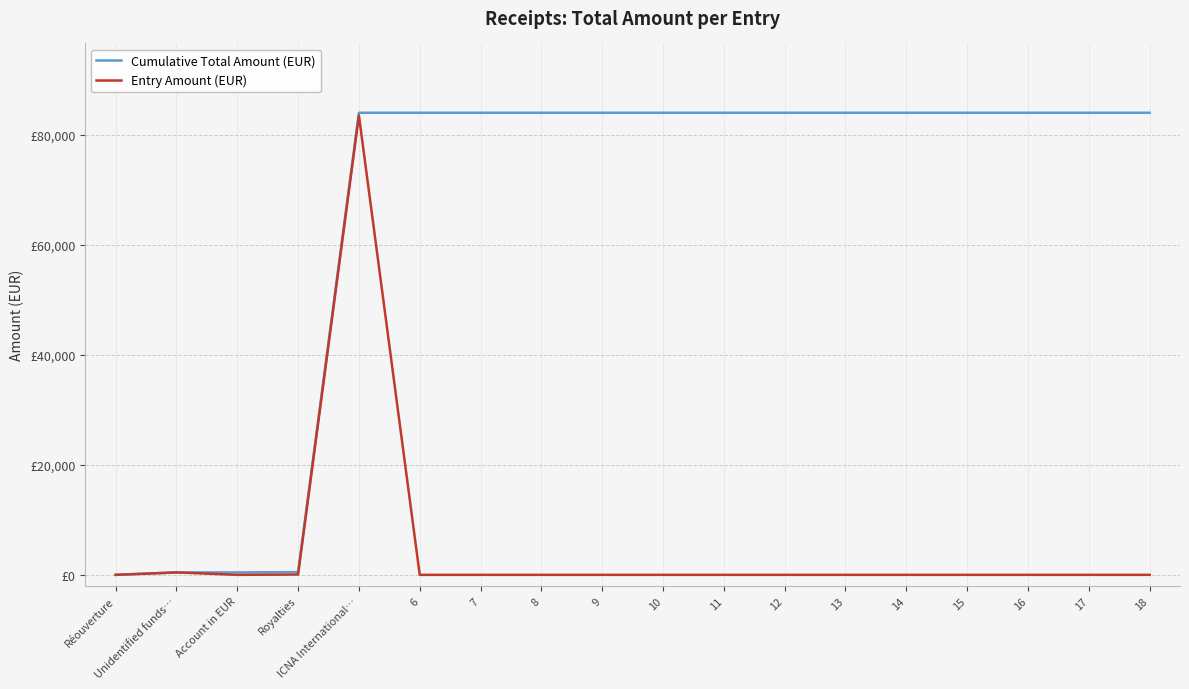

What are all the series names shown in the legend?

Cumulative Total Amount (EUR), Entry Amount (EUR)